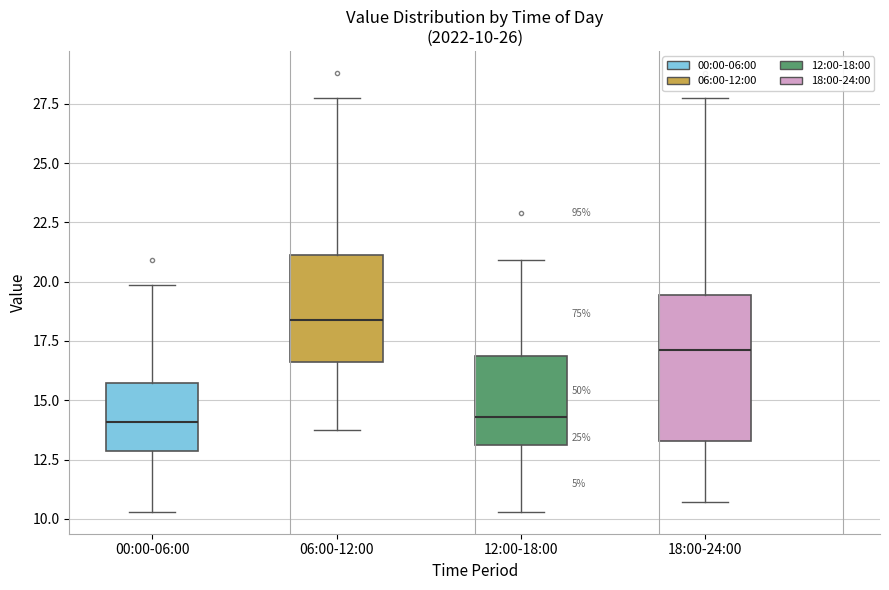

Which box has the highest median line?

06:00-12:00